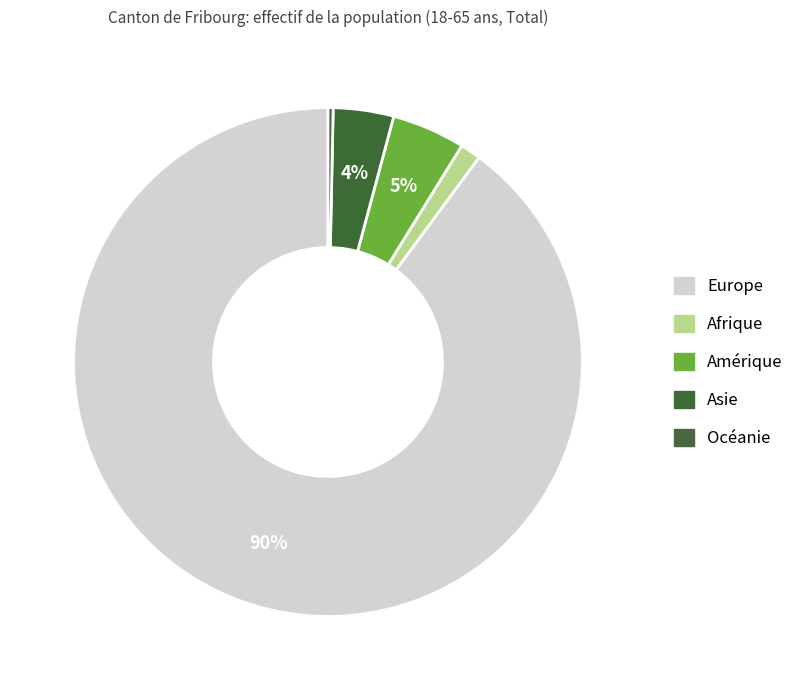

Rank the categories by value from lowest to highest.

Océanie, Afrique, Asie, Amérique, Europe